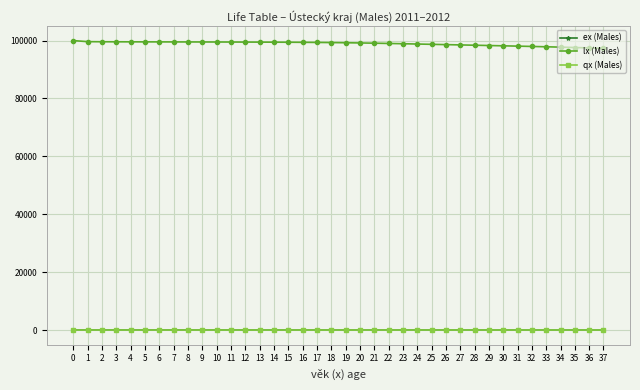

True or false: lx (Males) and ex (Males) intersect in this chart.

False